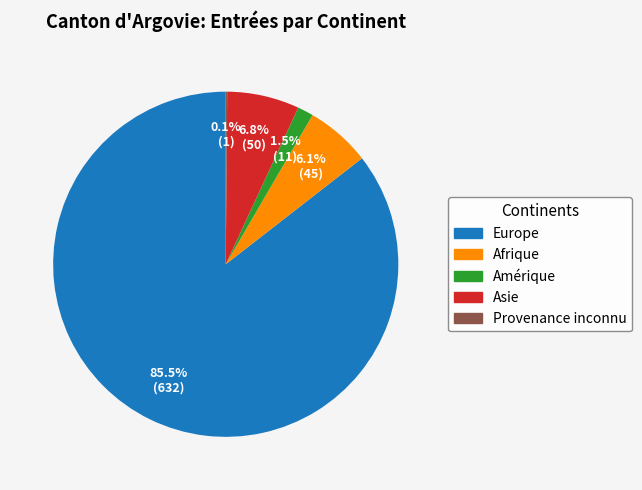

Is there a majority slice in this chart?

Yes